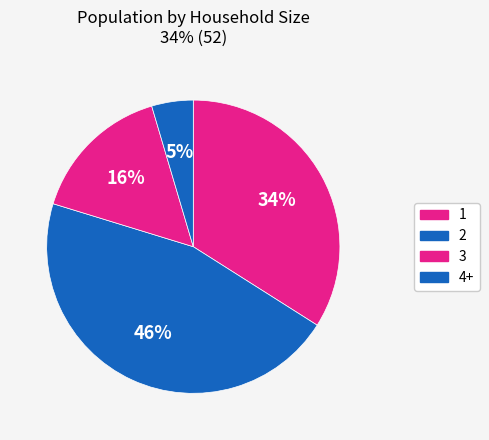

To the nearest percent, what portion does 3 represent?

16%